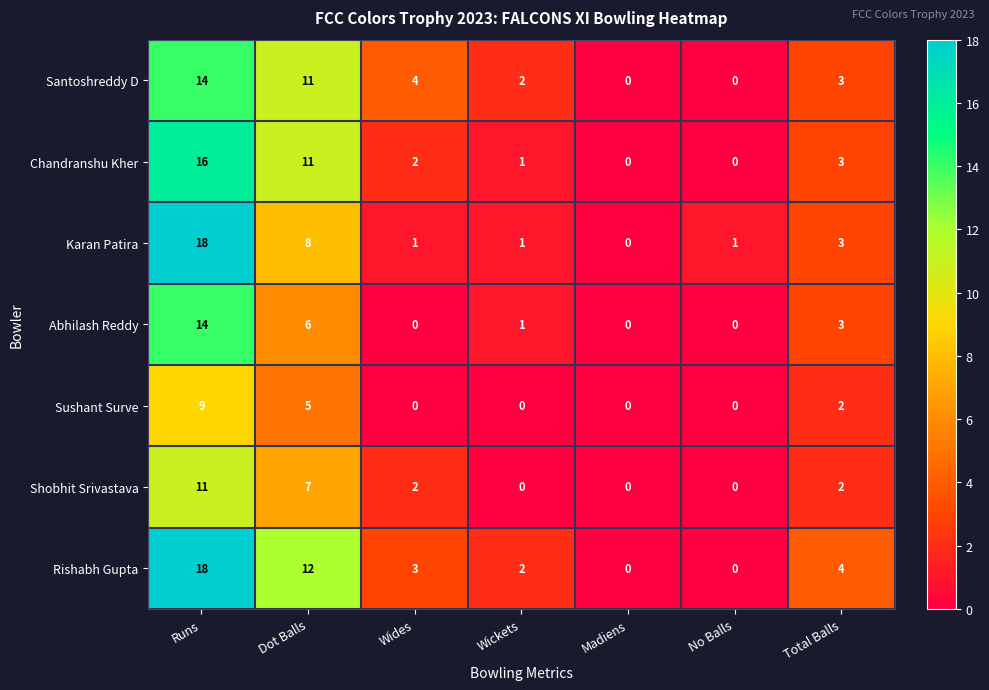

What is the difference between the highest and lowest values at Wides?

4